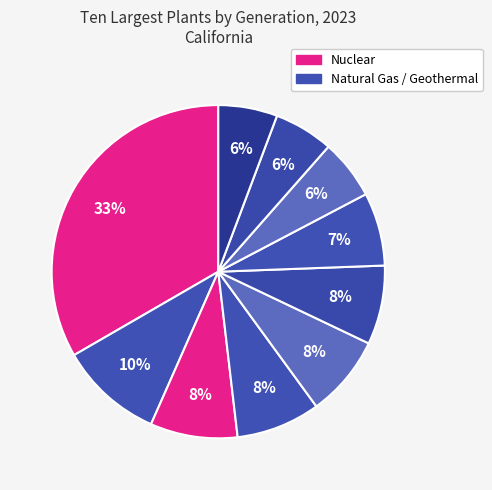

How many segments does this pie chart have?

10